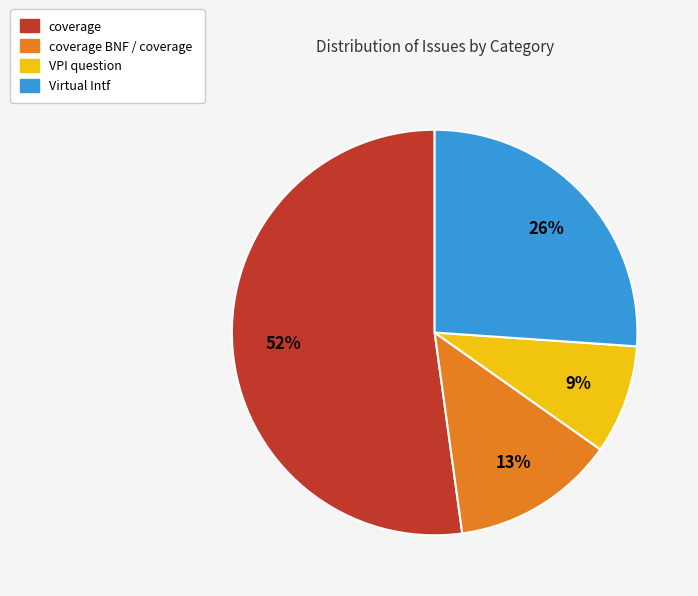

To the nearest percent, what is the average slice percentage?

25%